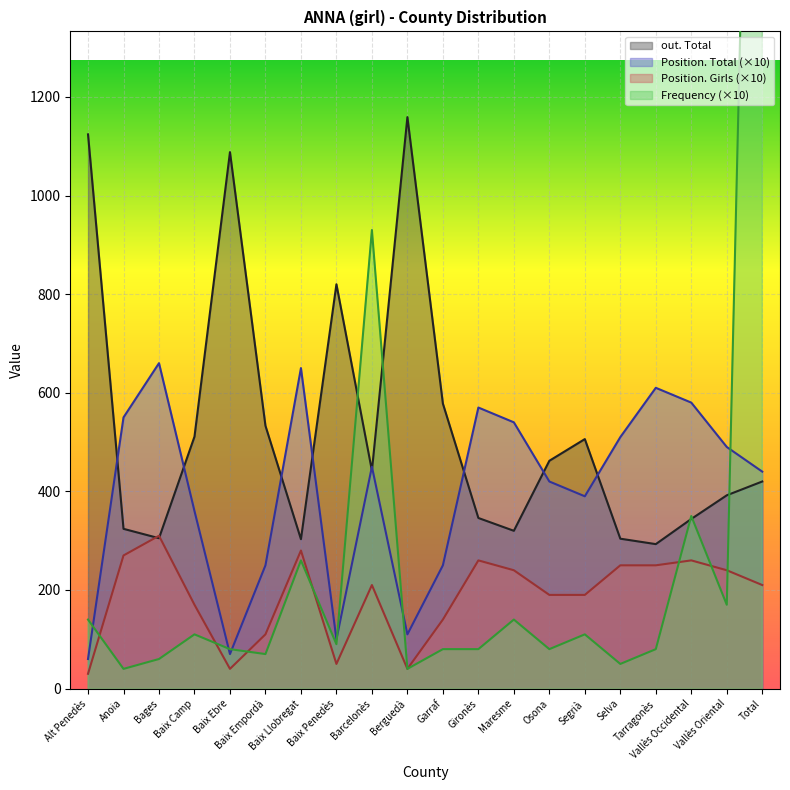

In out. Total, how many points are higher than both neighbors (excluding endpoints)?

4